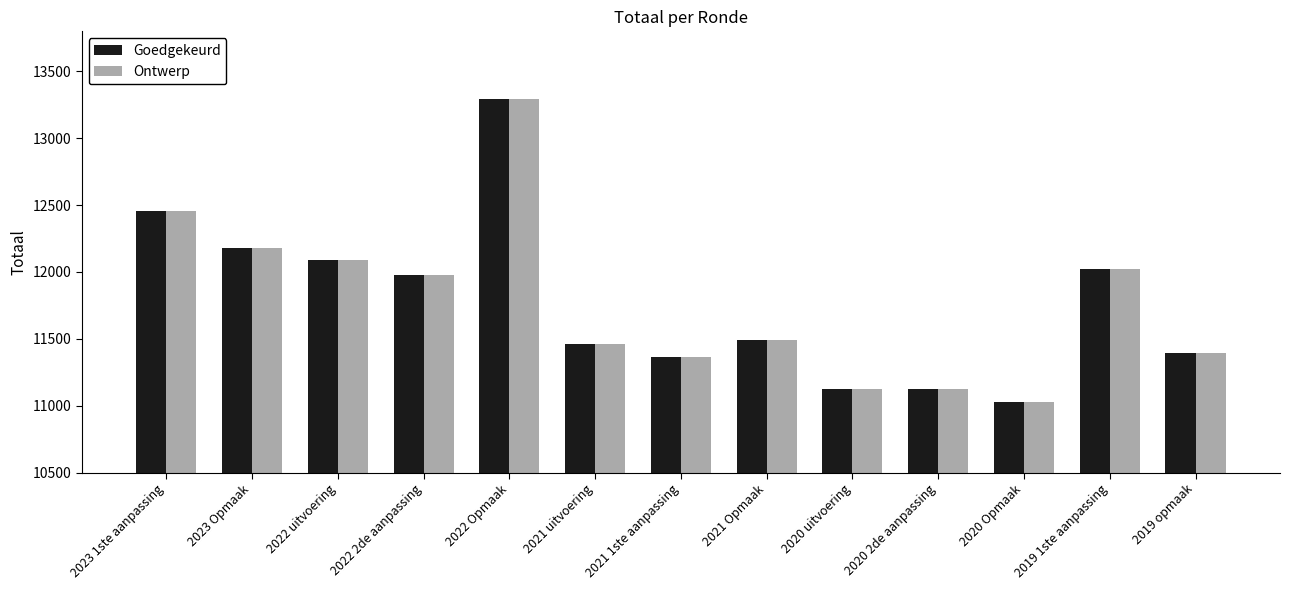

The value of Goedgekeurd at 2020 Opmaak is 18633. True or false?

False